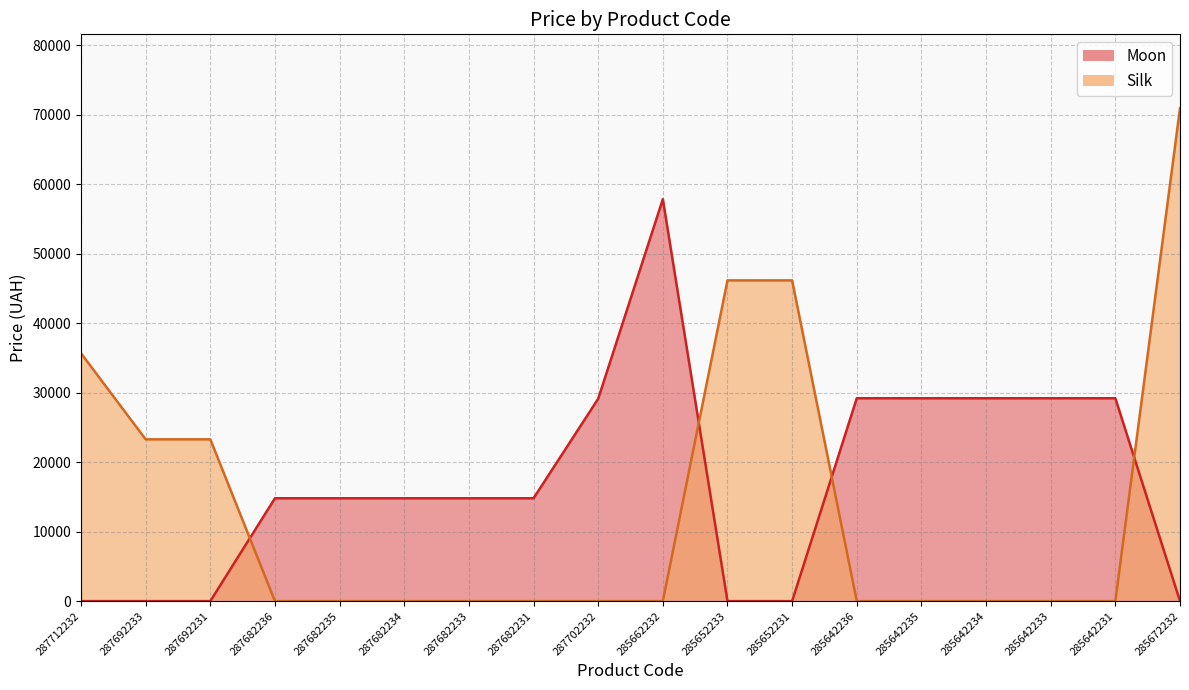

How many lines are shown in the chart?

2